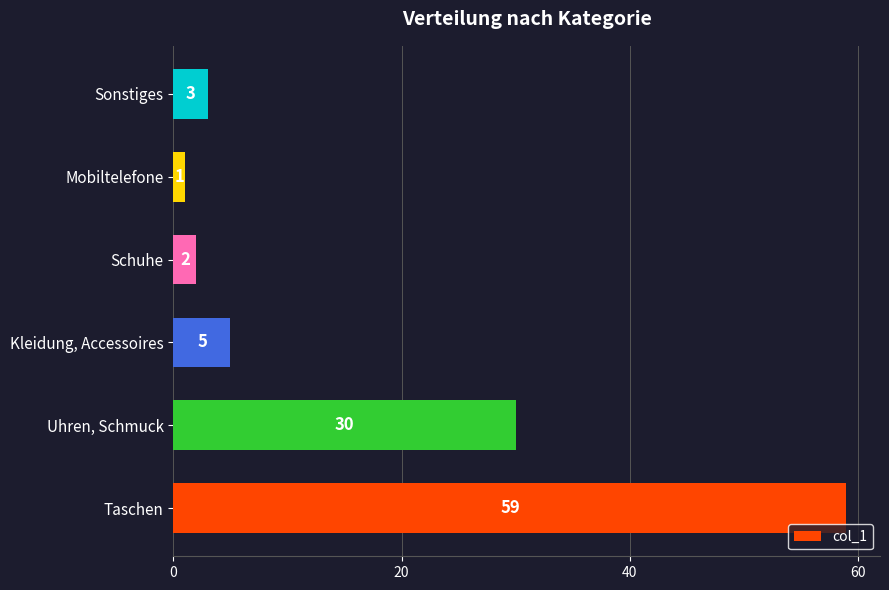

The chart shows a value of 59 at Taschen. True or false?

True